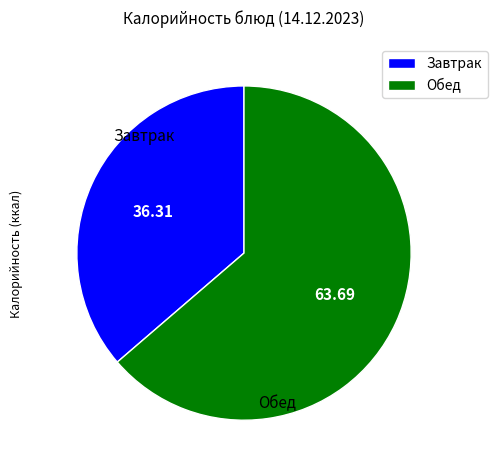

Which category has the biggest portion of the pie?

Обед